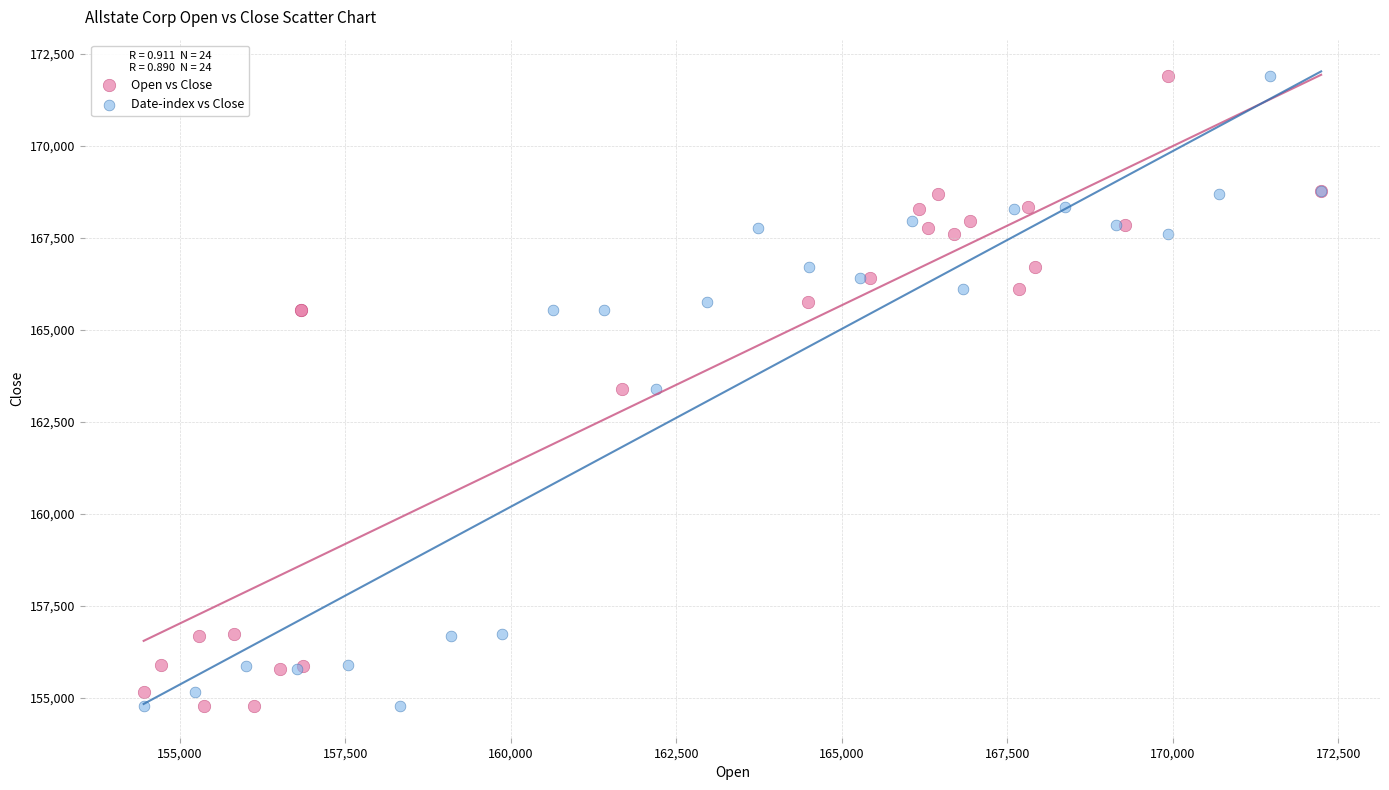

What are all the series names shown in the legend?

Open vs Close, Date-index vs Close